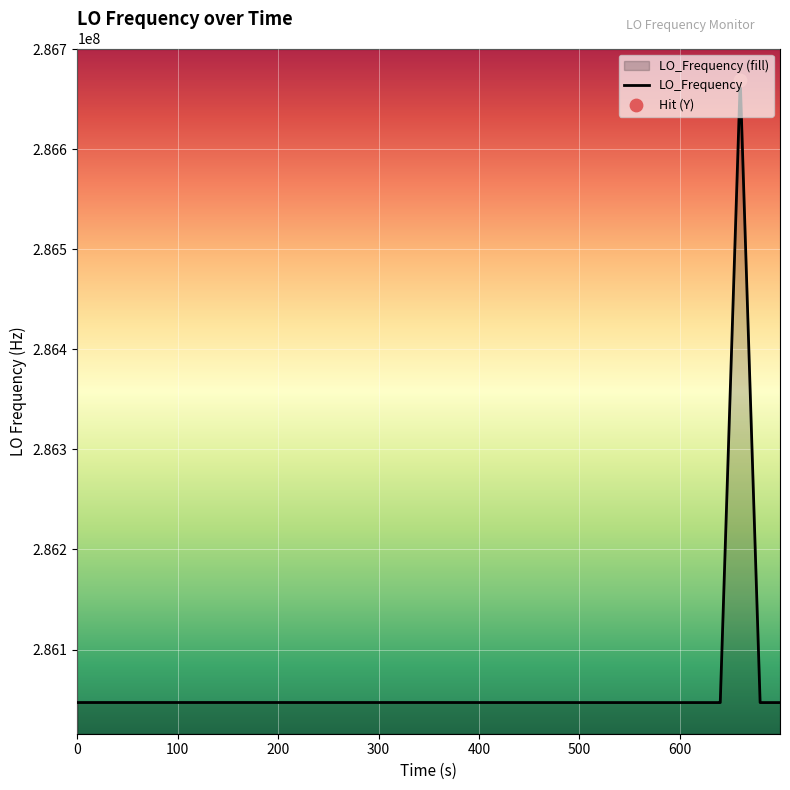

What is the maximum value shown in the chart?

286669552.5